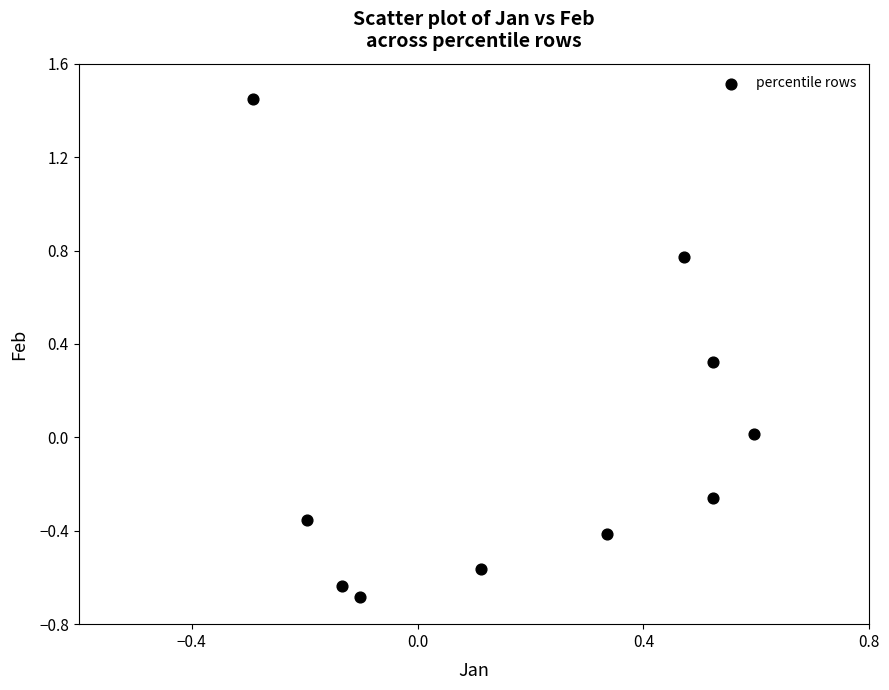

What is the range of Y values (max minus min)?

2.1